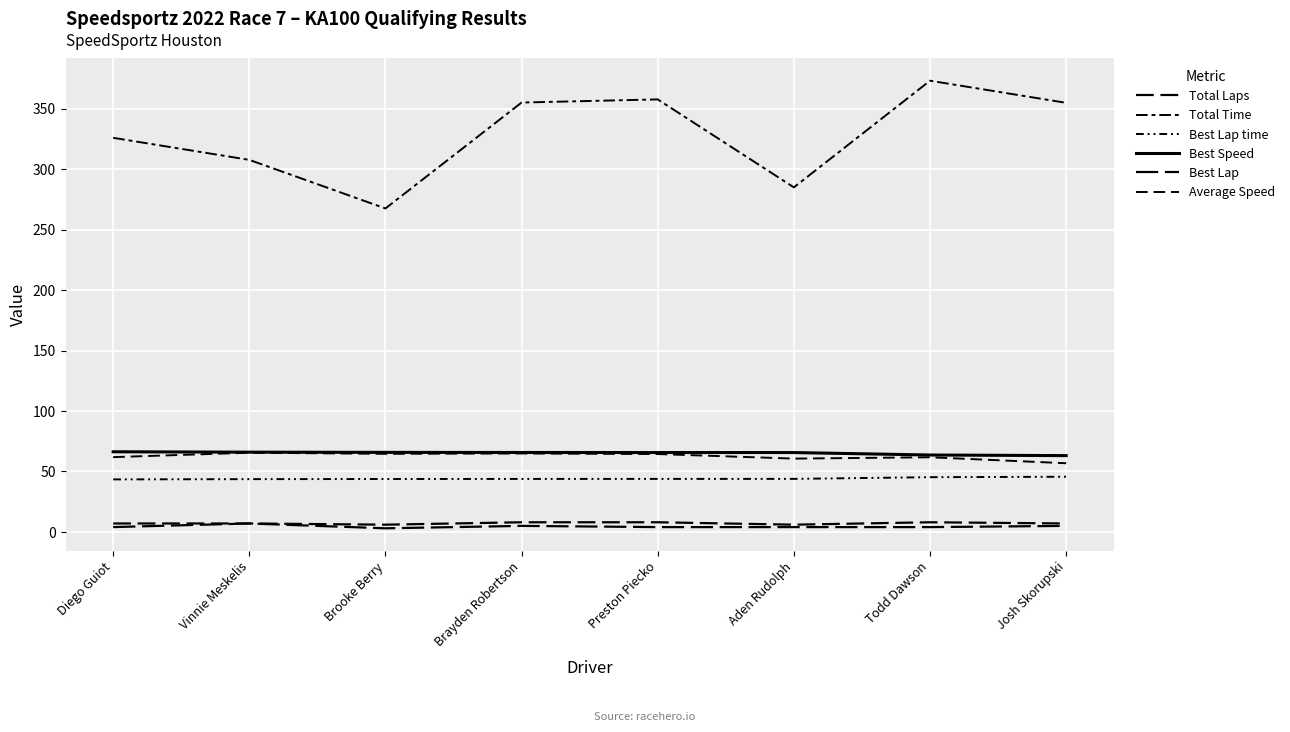

True or false: Total Time and Total Laps intersect in this chart.

False